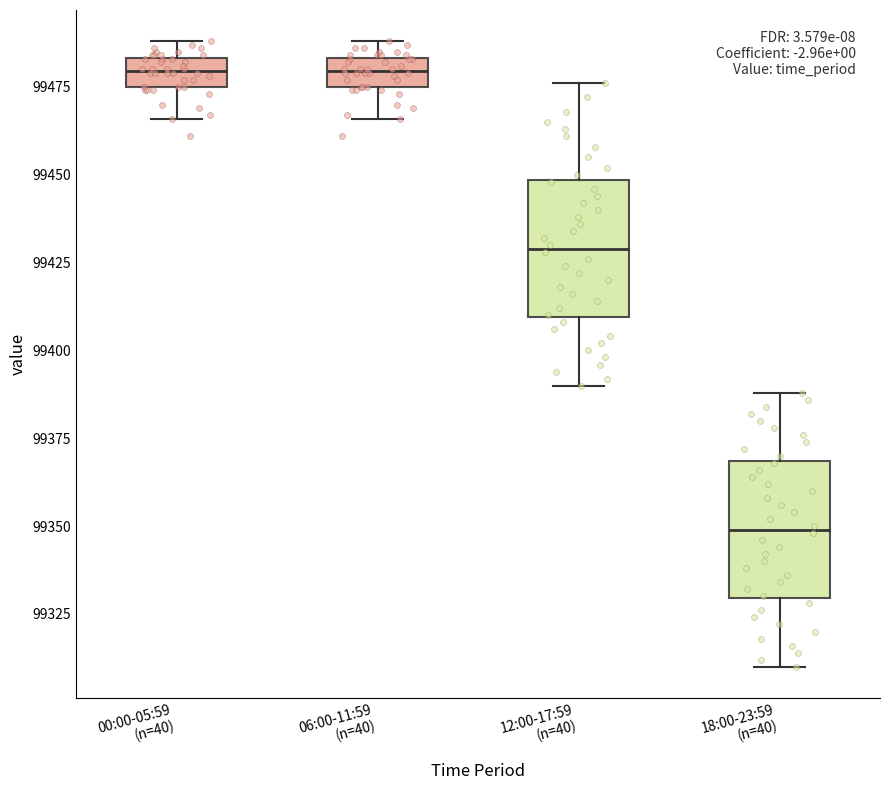

Reading left to right, transcribe this box plot: for each box, give where its median line is, the range the box spans, and where its two whiskers end, as read against the y-axis. The values are not printed on the chart, so give them approximately, as read against the axis.

00:00-05:59 (n=40): median 99480, box 99475 to 99485, whiskers 99465 to 99490
06:00-11:59 (n=40): median 99480, box 99475 to 99485, whiskers 99465 to 99490
12:00-17:59 (n=40): median 99430, box 99410 to 99450, whiskers 99390 to 99475
18:00-23:59 (n=40): median 99350, box 99330 to 99370, whiskers 99310 to 99390